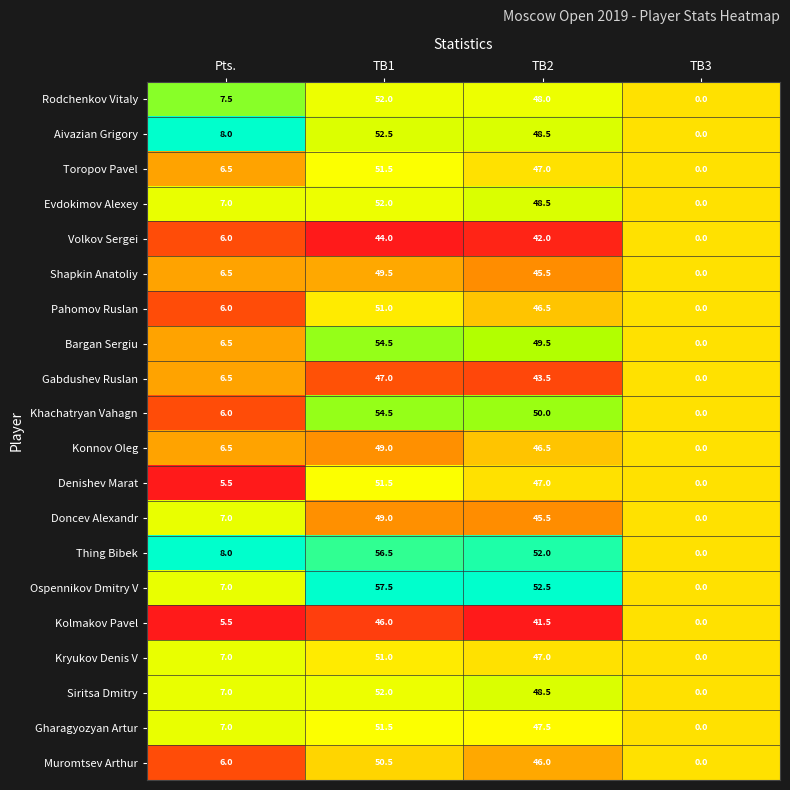

The Evdokimov Alexey series shows 16.9 at TB1. True or false?

False